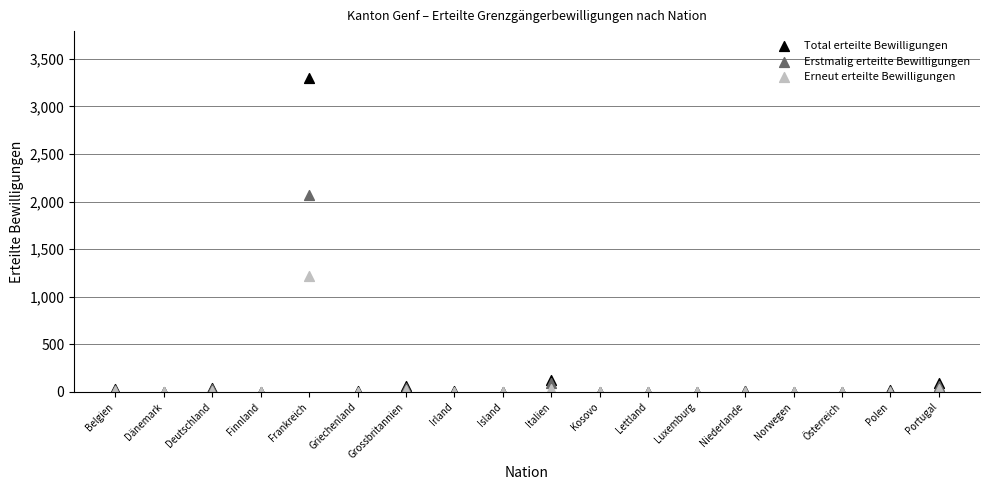

What are all the series names shown in the legend?

Total erteilte Bewilligungen, Erstmalig erteilte Bewilligungen, Erneut erteilte Bewilligungen